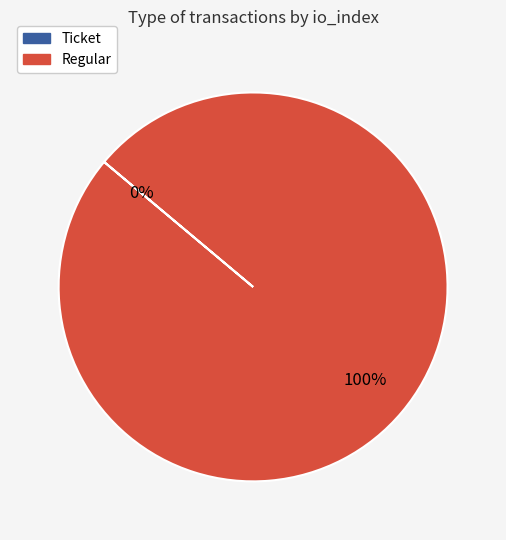

What percentage do Regular and Ticket together represent?

100.0%